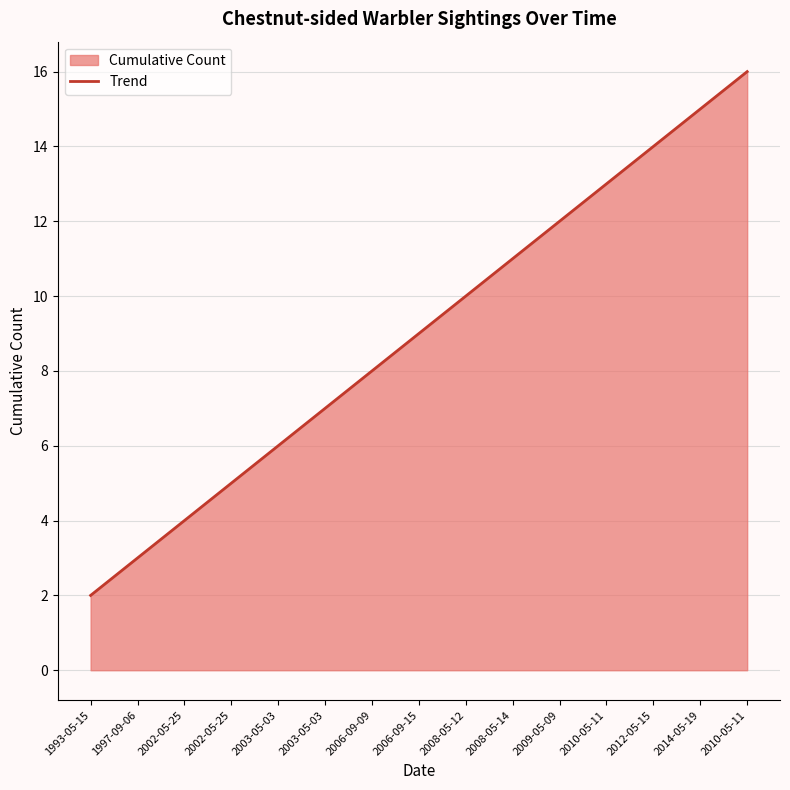

What is the average value?

9